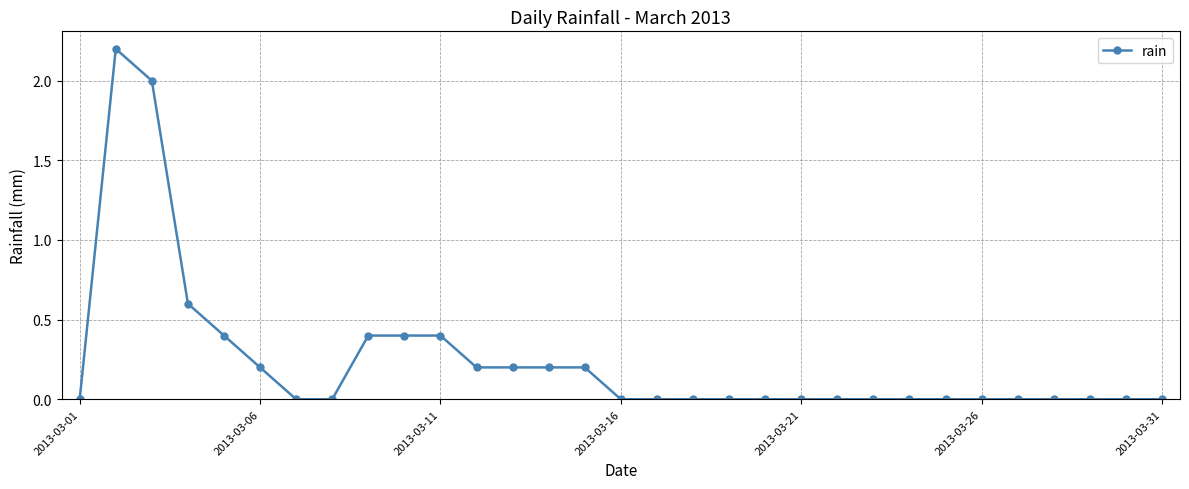

What is the difference between the second highest and minimum values?

2.0